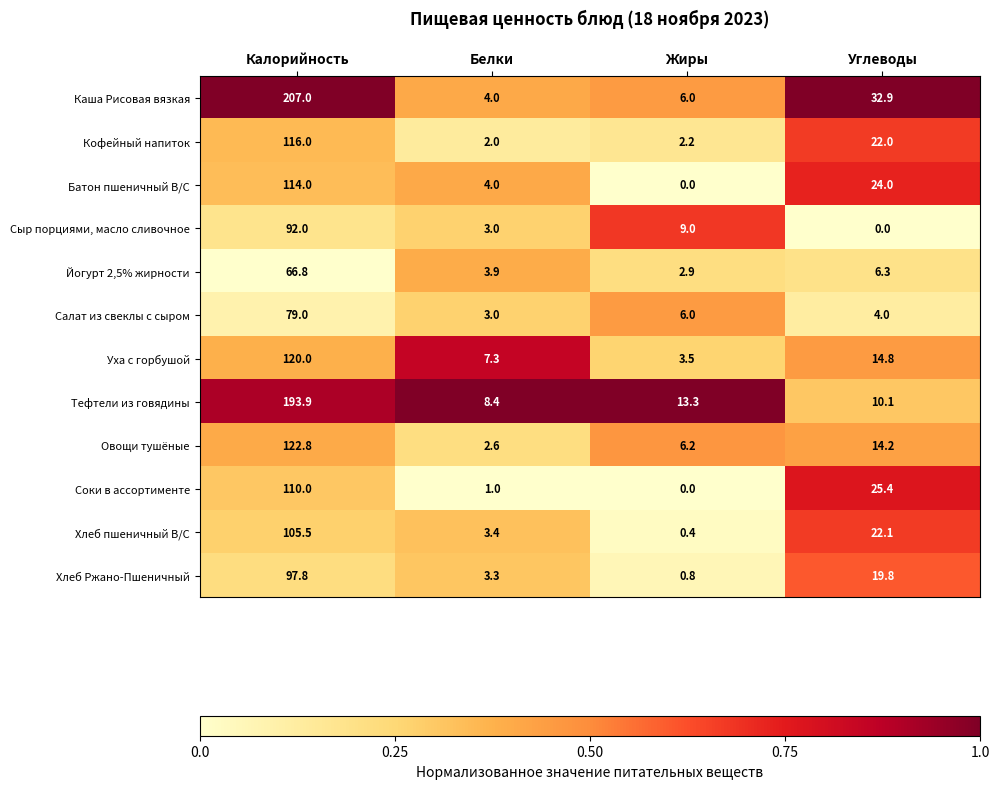

At which label does Сыр порциями, масло сливочное first exceed 9?

Калорийность